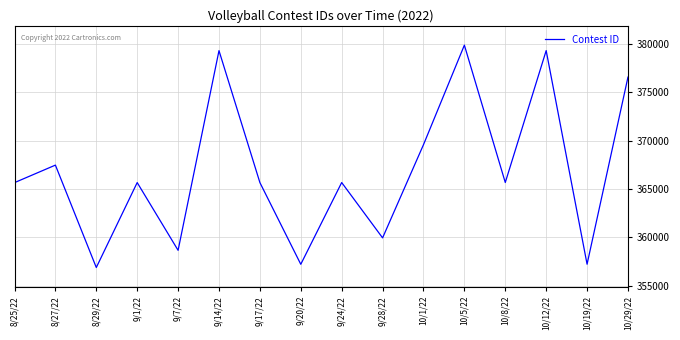

What is the smallest value displayed?

356895